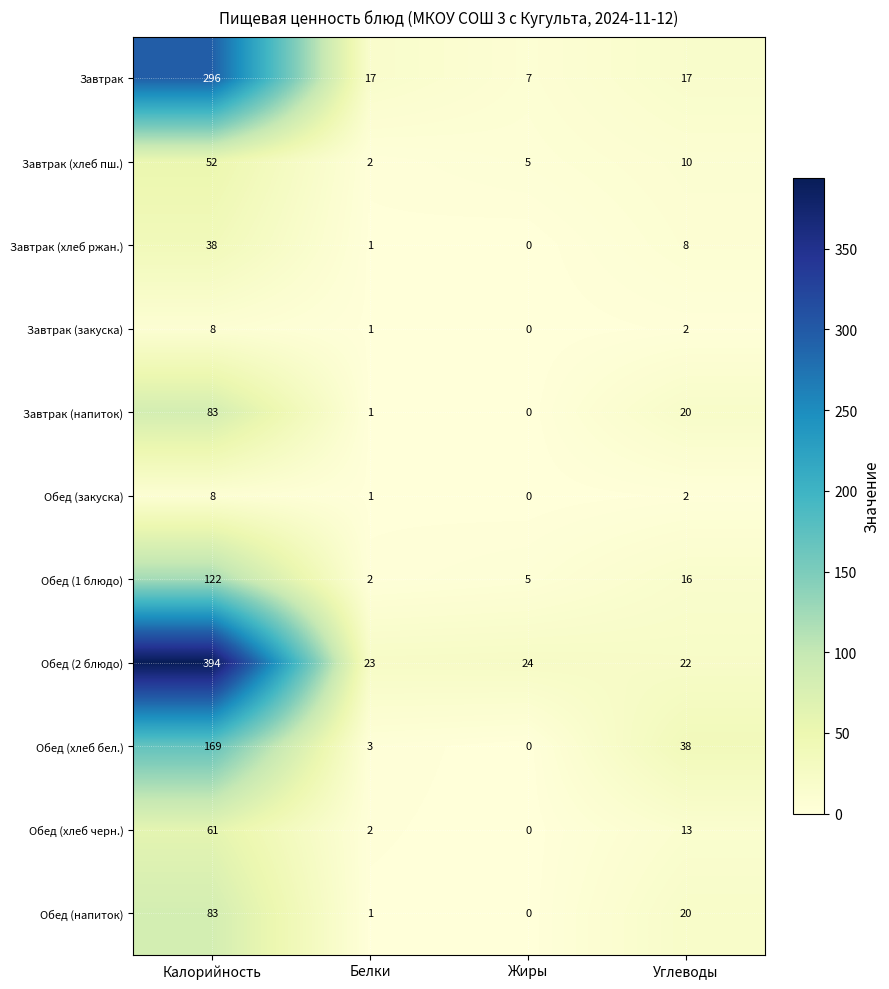

List the labels in order of Завтрак (хлеб пш.) value, largest first.

Калорийность, Углеводы, Жиры, Белки